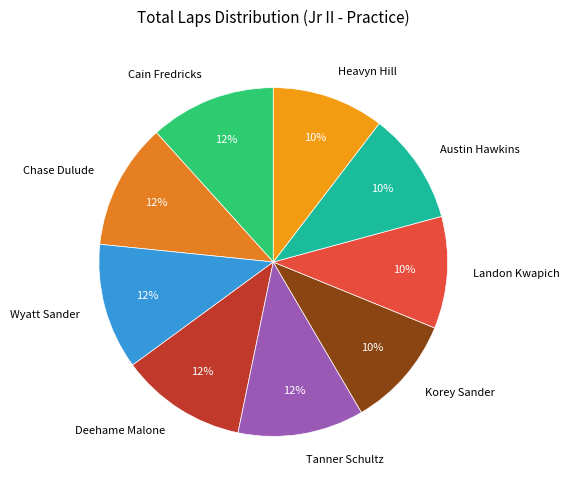

To the nearest percent, what is the average slice percentage?

11%